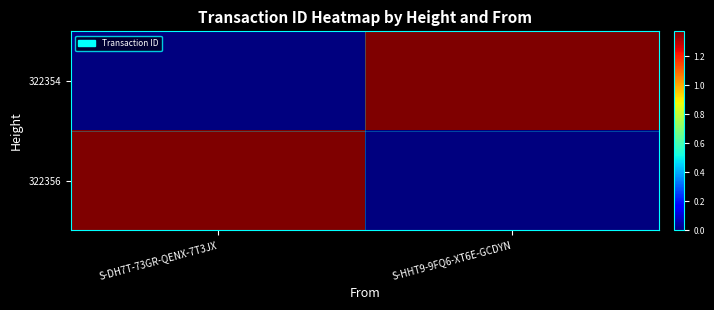

Which series changed the most between S-DH7T-73GR-QENX-7T3JX and S-HHT9-9FQ6-XT6E-GCDYN?

322354